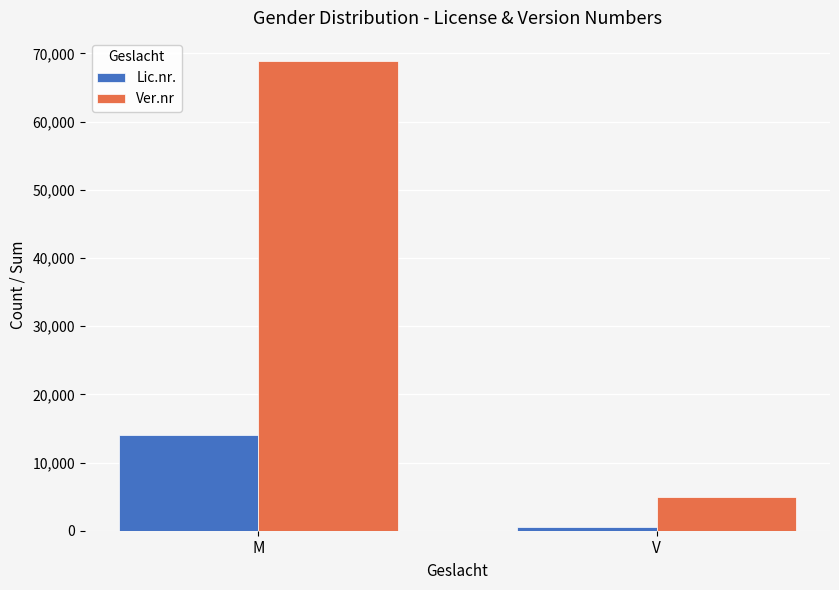

At which category does the chart reach its peak across all series?

M